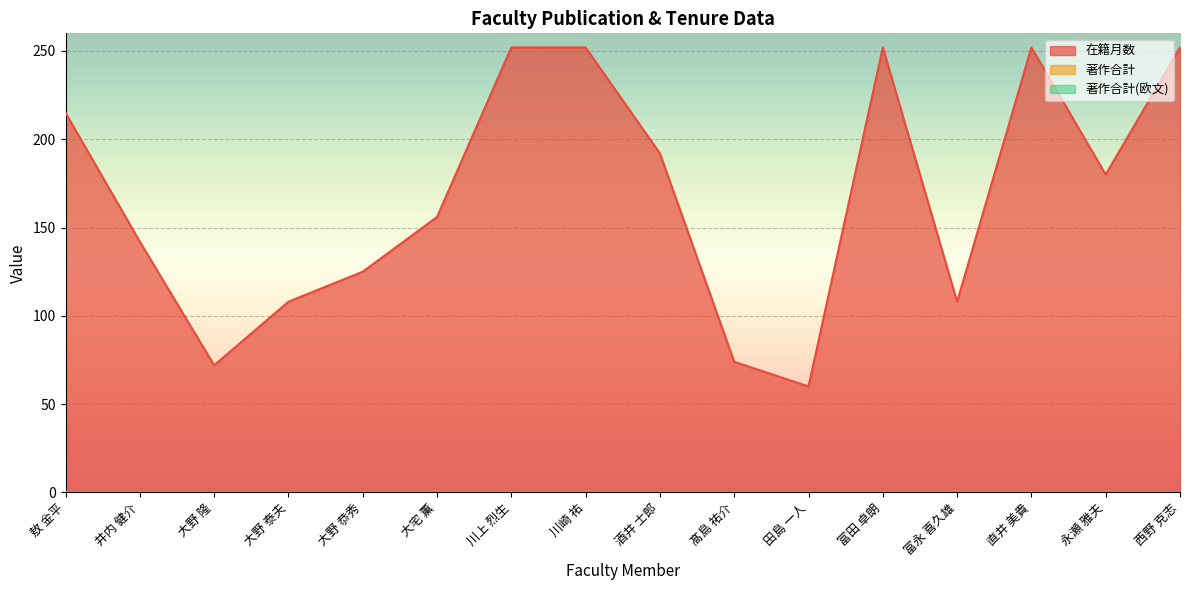

What is the value of the 在籍月数 point at the 7th from the left?

252